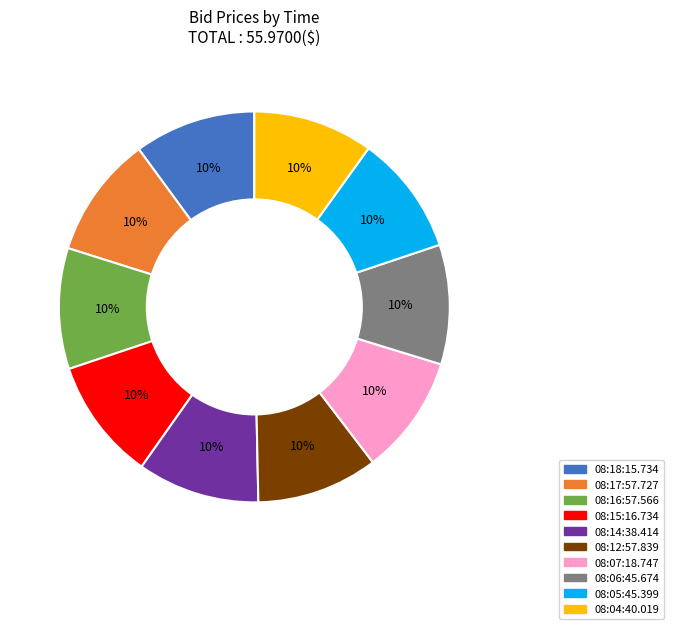

Is there any slice that represents more than half of the pie?

No